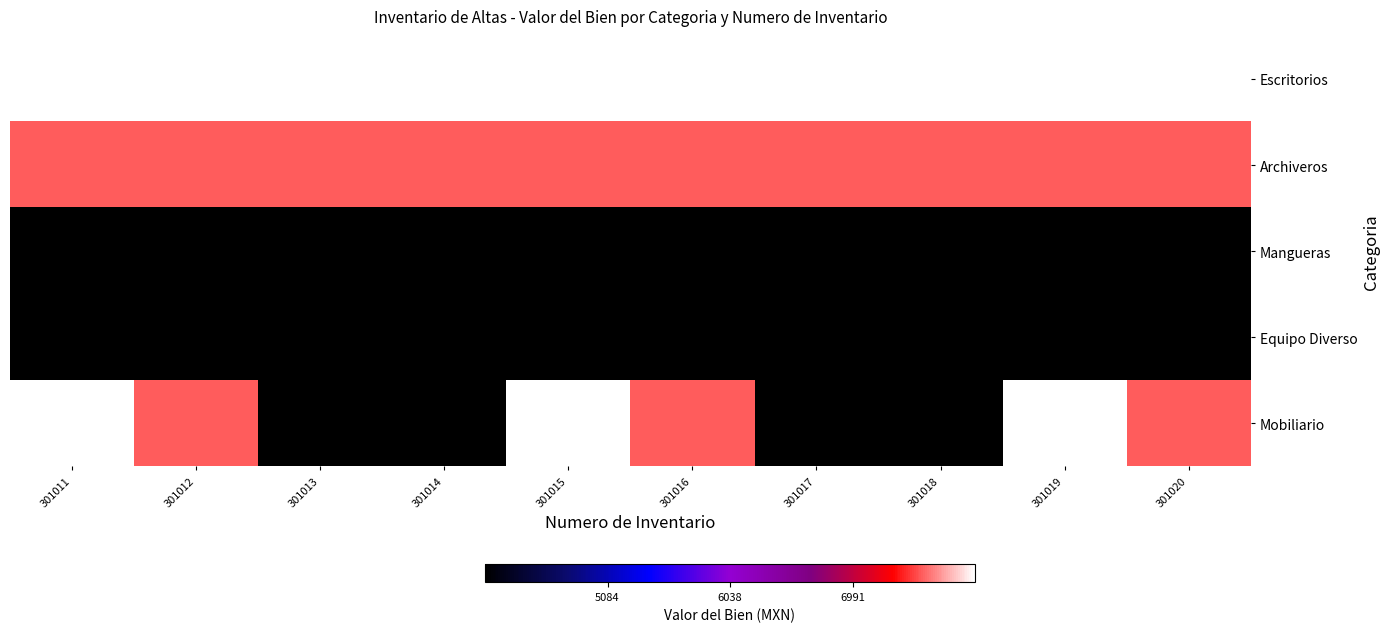

How many distinct data groups are displayed?

5